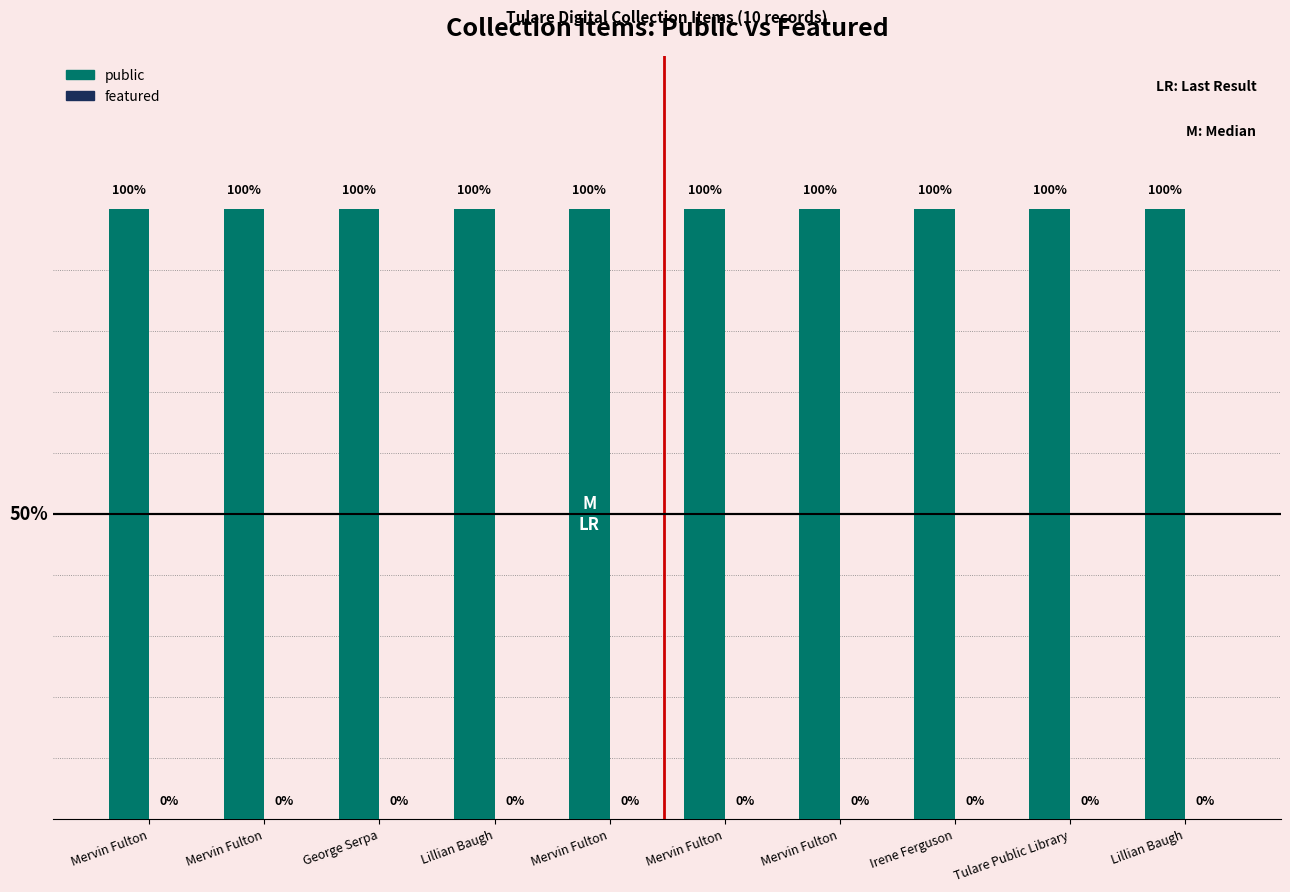

Which has a higher value, Lillian Baugh or Mervin Fulton?

Lillian Baugh